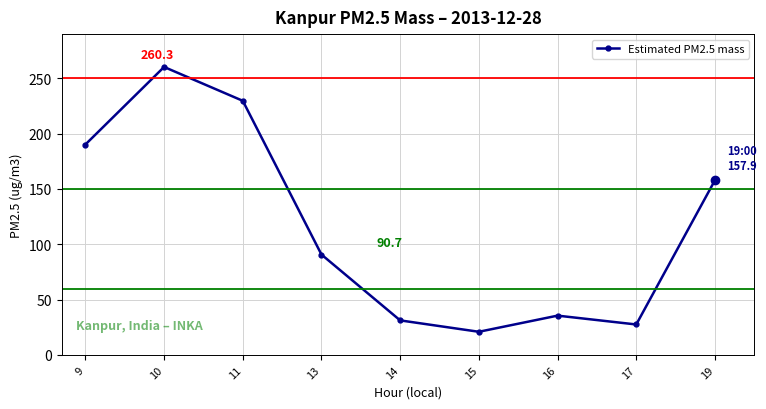

What is the change in value from 14 to 16?

+4.3